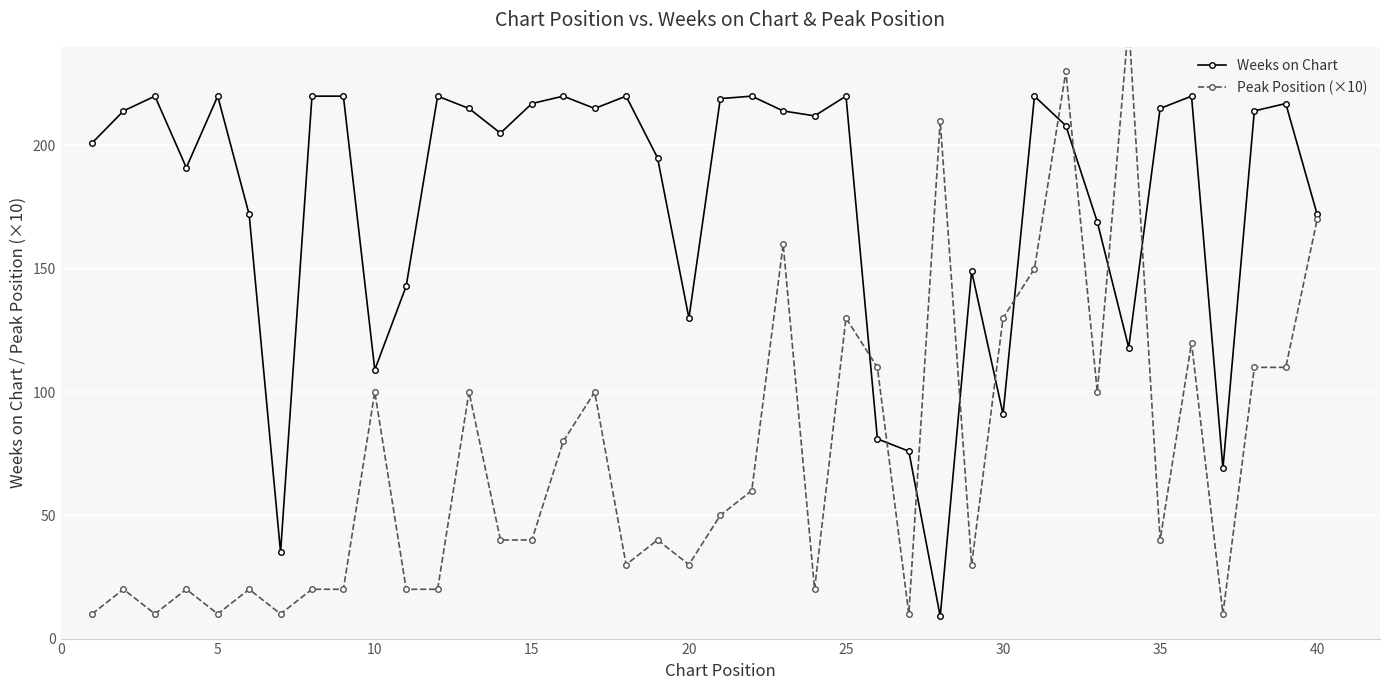

The Weeks on Chart series shows 197 at 20. True or false?

False